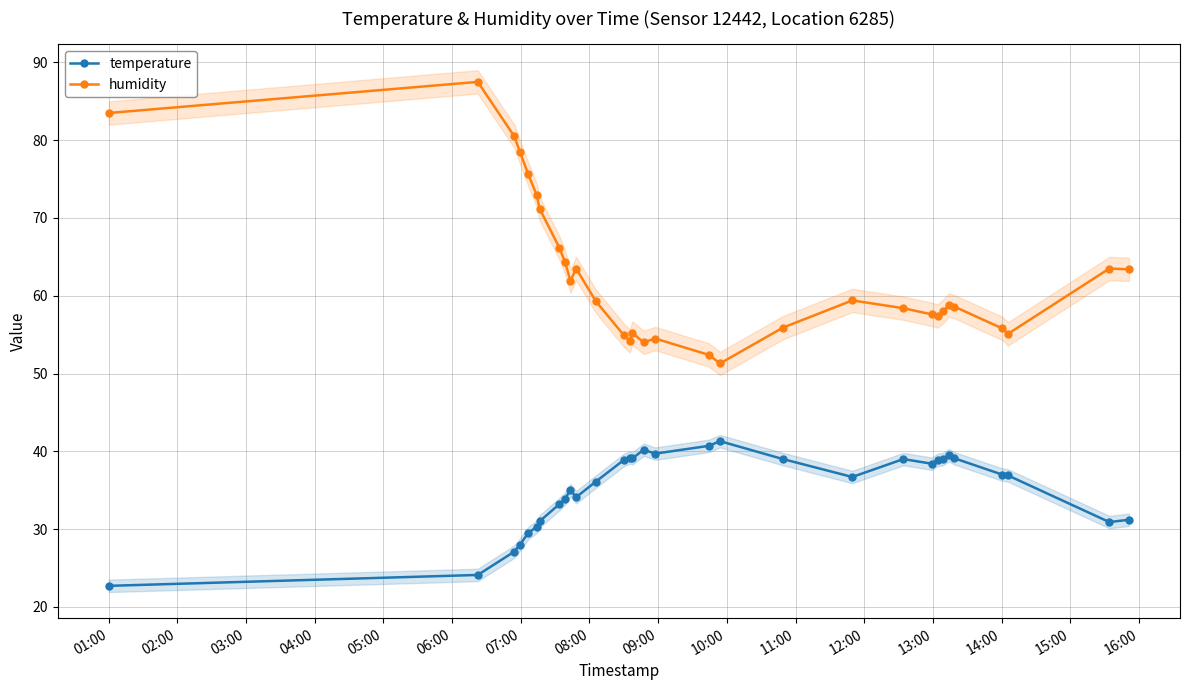

What is the value of the temperature point at the 7th from the left?

31.0